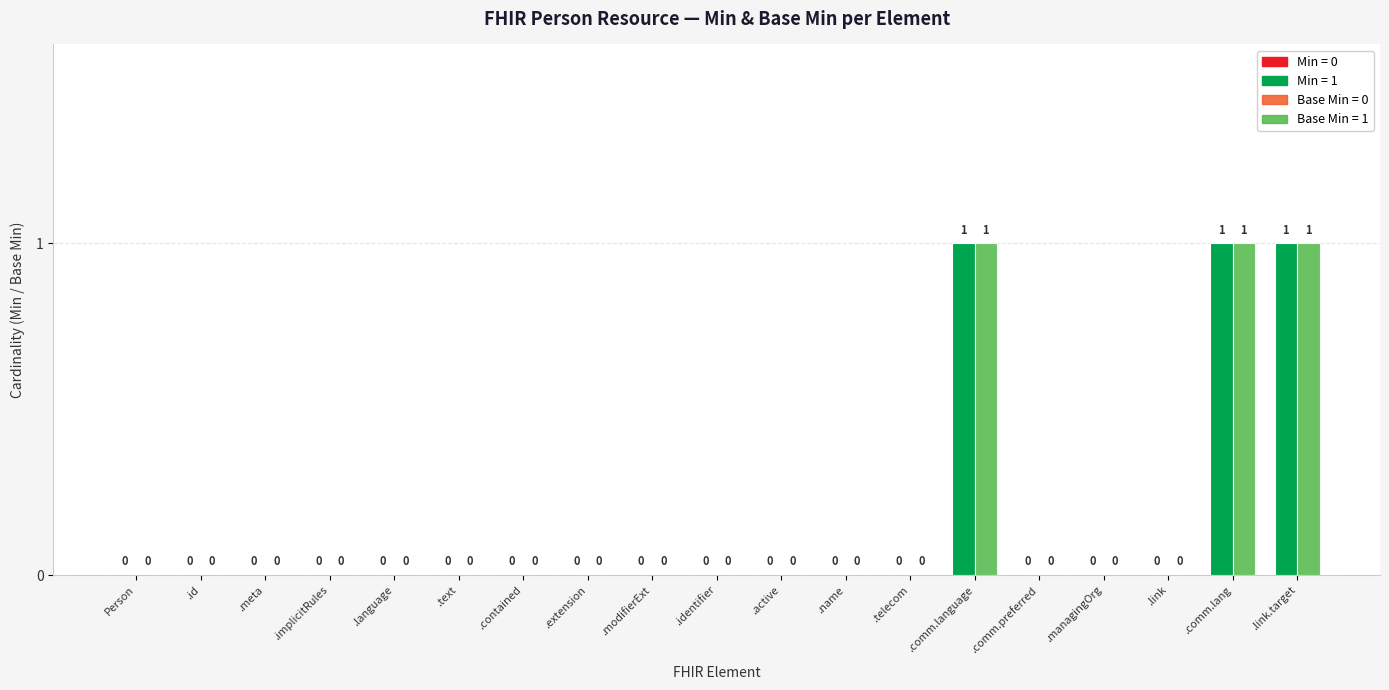

Reading left to right, transcribe all the data shown in this chart.

Min: Person=0	.id=0	.meta=0	.implicitRules=0	.language=0	.text=0	.contained=0	.extension=0	.modifierExt=0	.identifier=0	.active=0	.name=0	.telecom=0	.comm.language=1	.comm.preferred=0	.managingOrg=0	.link=0	.comm.lang=1	.link.target=1
Base Min: Person=0	.id=0	.meta=0	.implicitRules=0	.language=0	.text=0	.contained=0	.extension=0	.modifierExt=0	.identifier=0	.active=0	.name=0	.telecom=0	.comm.language=1	.comm.preferred=0	.managingOrg=0	.link=0	.comm.lang=1	.link.target=1